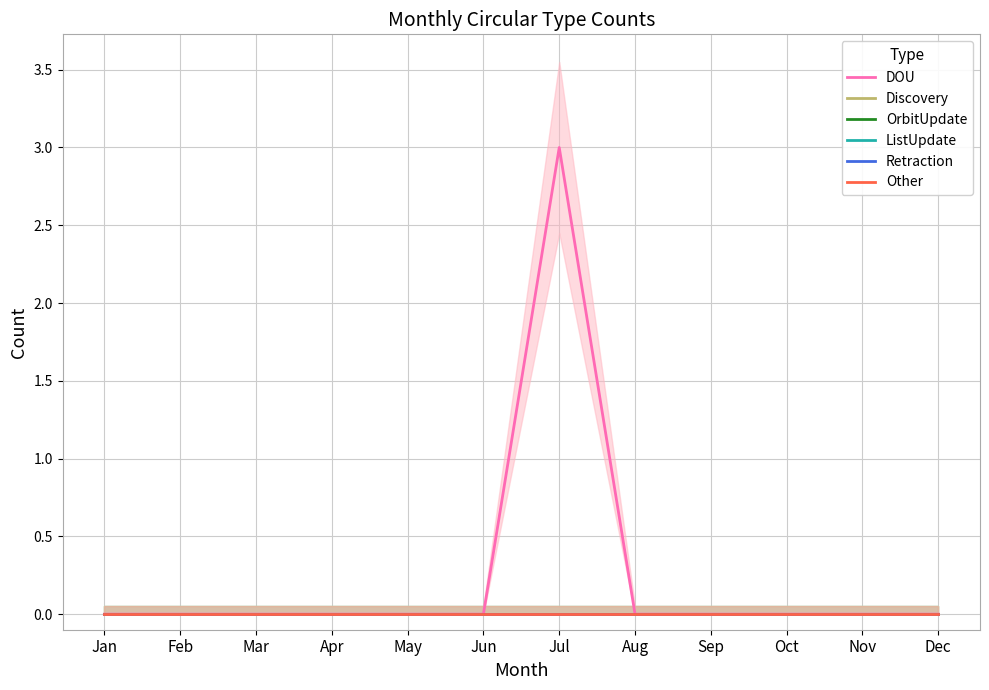

Which has a higher value, Mar or Aug?

Mar